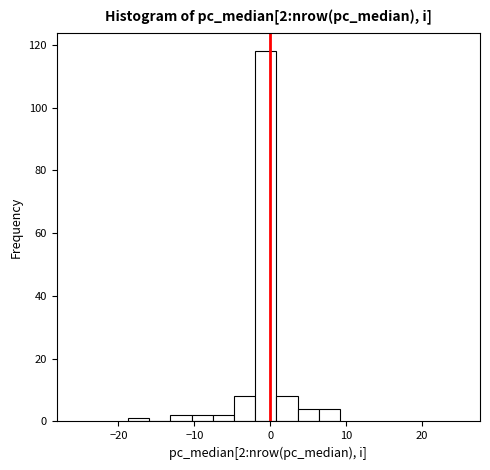

Around what value on the x-axis is the tallest bar? Give the approximate position of its centre, as read against the axis.

-1